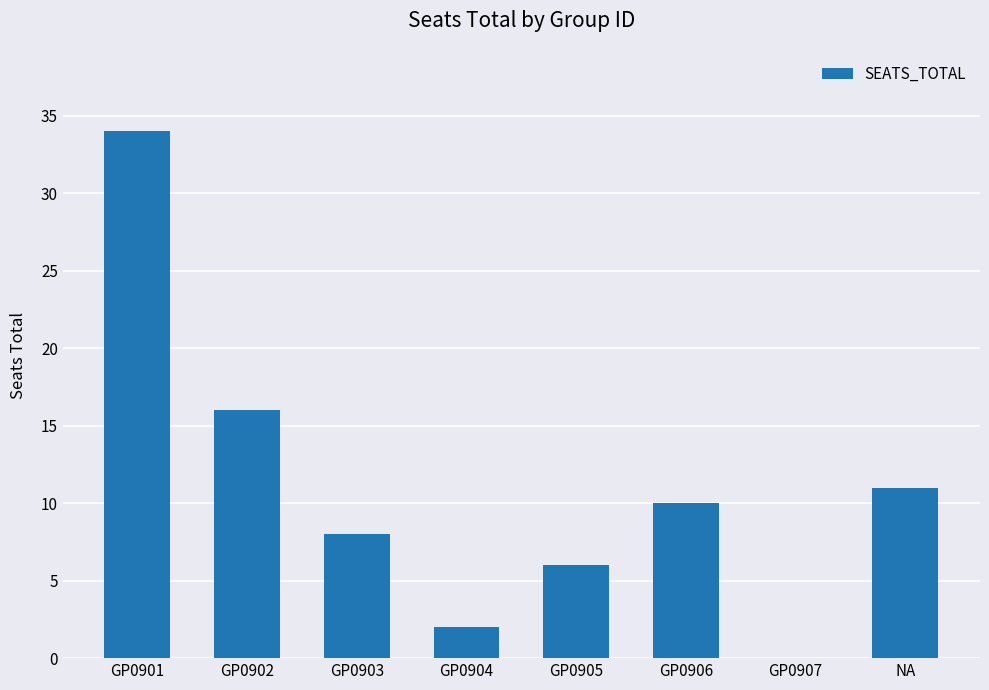

Which has a higher value, GP0905 or GP0906?

GP0906